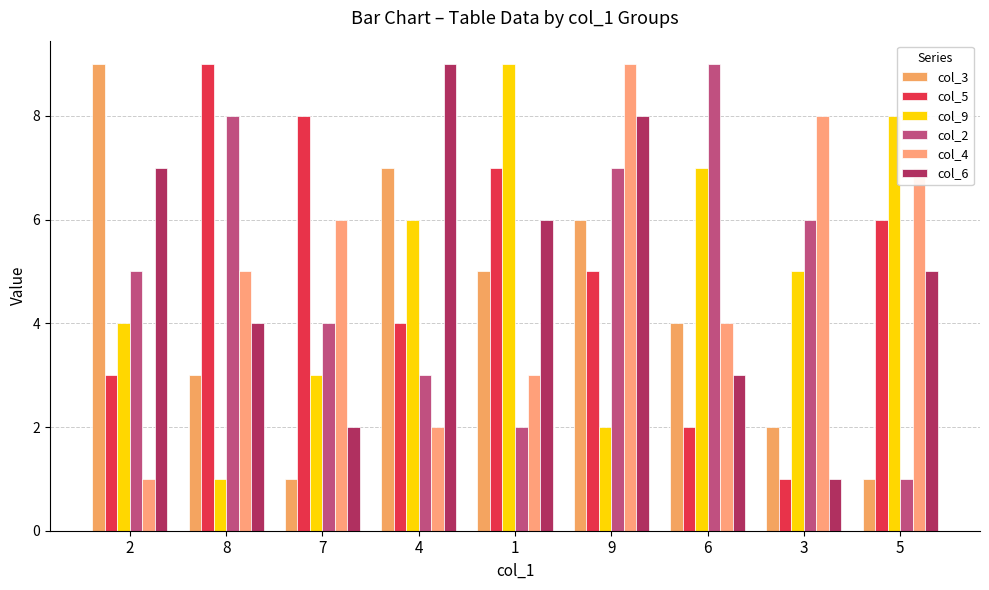

True or false: col_5 has a value of 4 at 4.

True